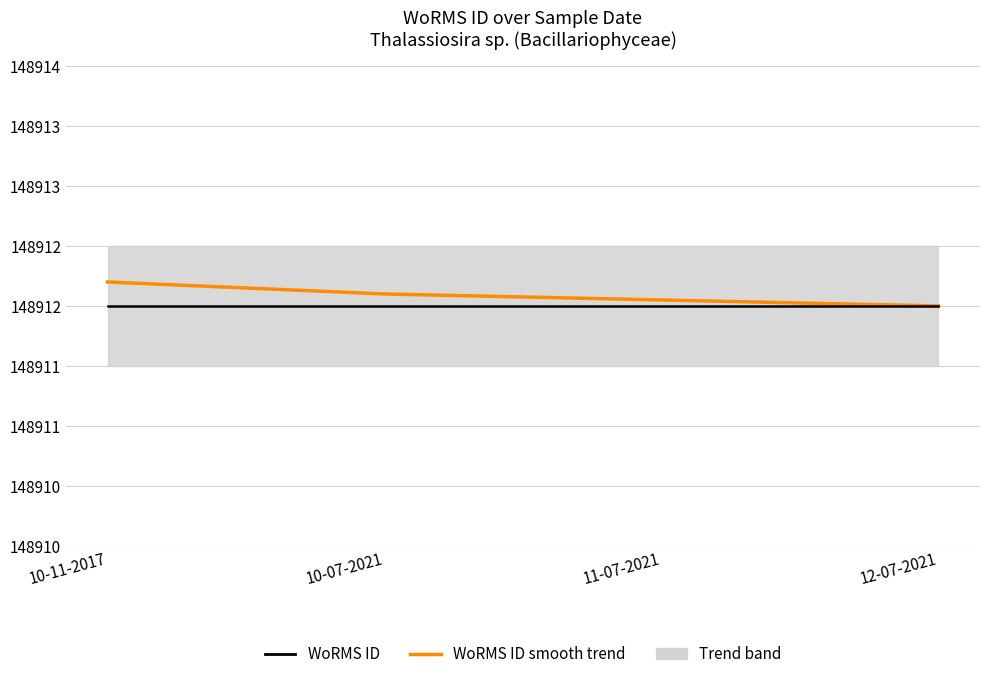

Reading left to right, list all the values displayed in this chart.

Trend (WoRMS ID smooth): 10-11-2017=148912.2	10-07-2021=148912.1	11-07-2021=148912.0	12-07-2021=148912.0
WoRMS ID: 10-11-2017=148912.0	10-07-2021=148912.0	11-07-2021=148912.0	12-07-2021=148912.0